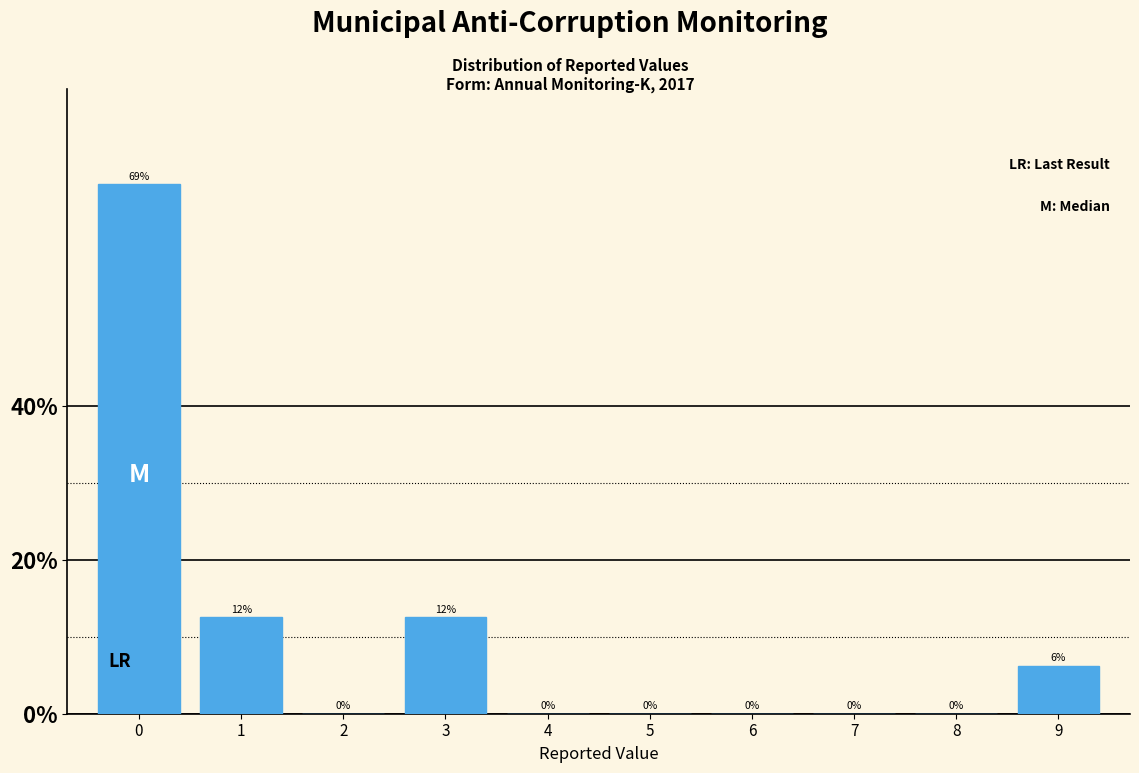

The value at 4 is 0.0. True or false?

True